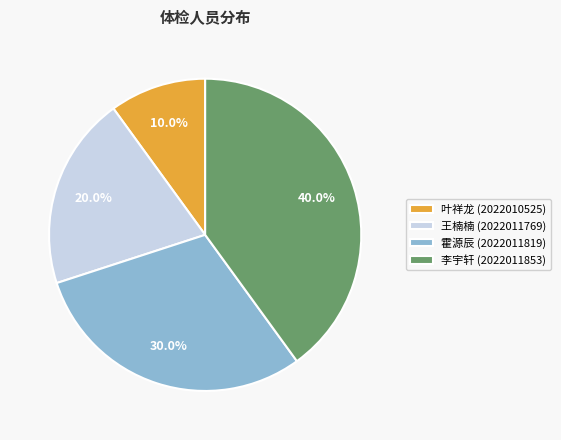

How many slices are in this pie chart?

4